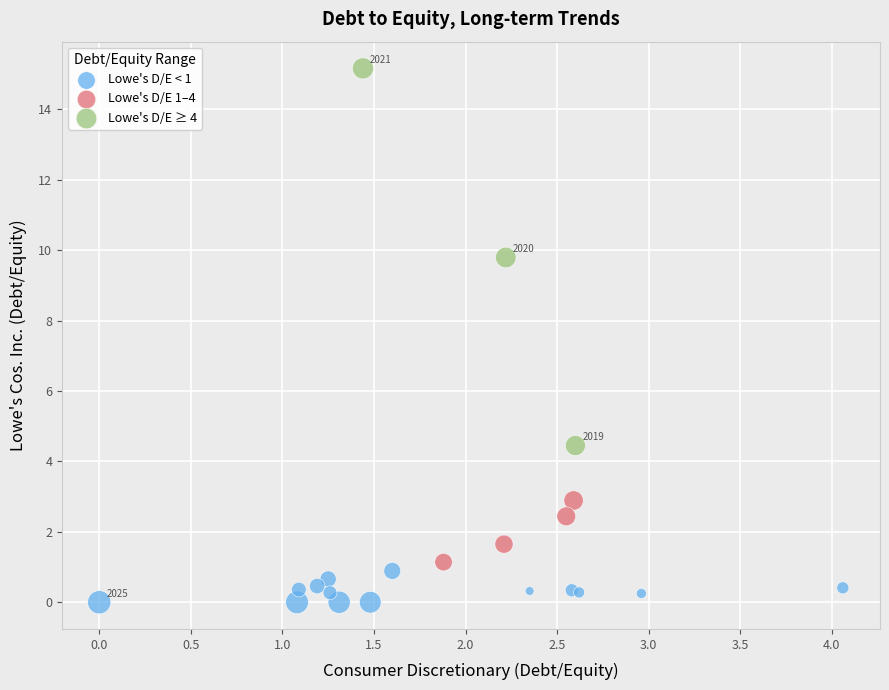

Which series contains the highest Y value?

Lowe's D/E ≥ 4